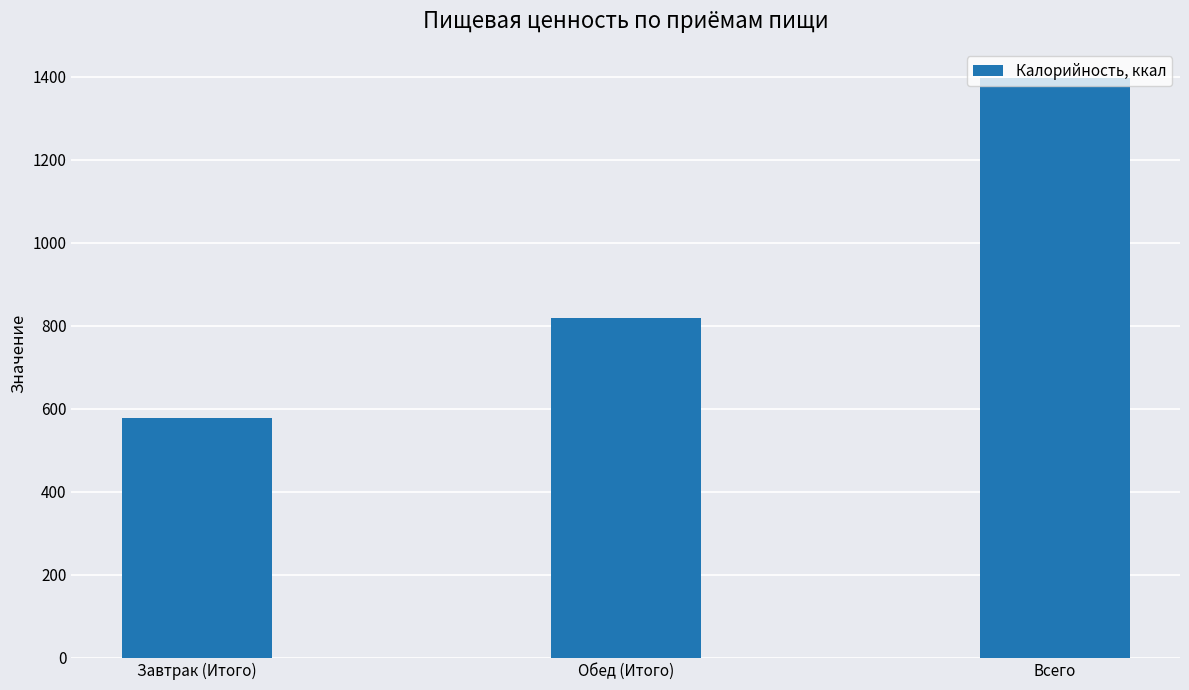

What is the change in value from Обед (Итого) to Всего?

+577.5